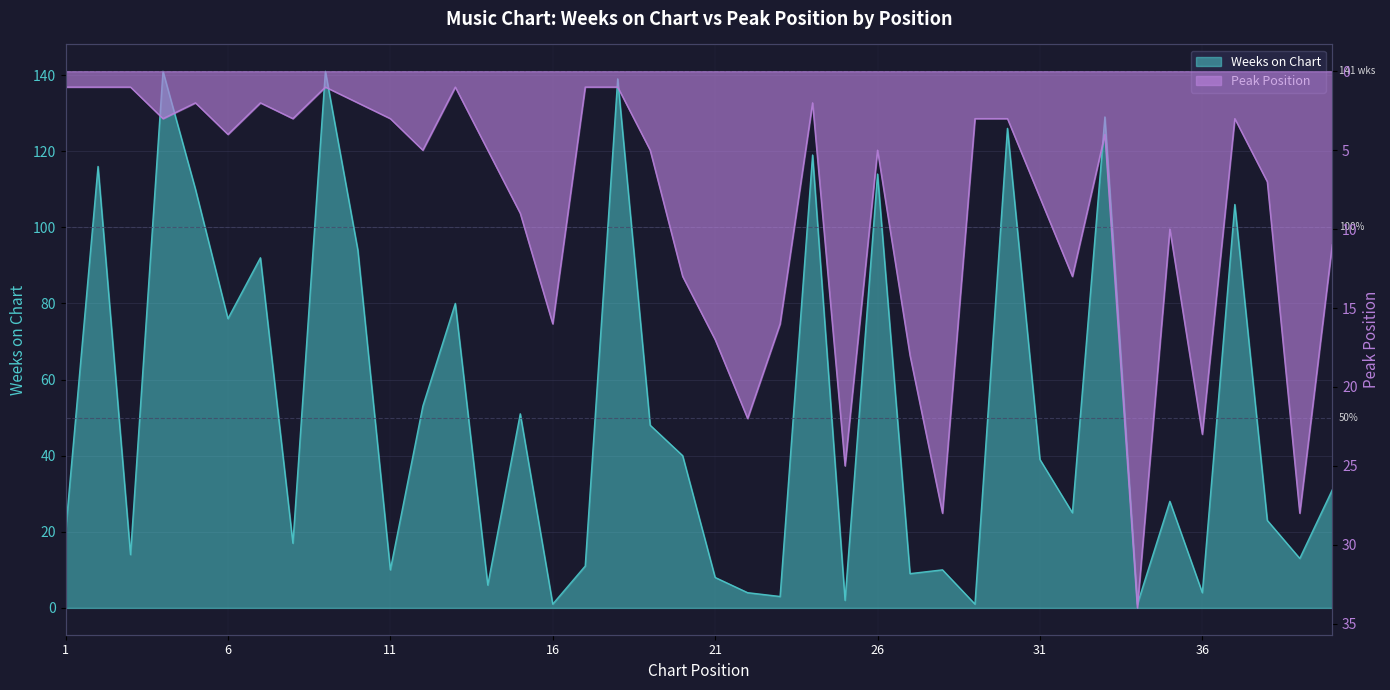

List the series in order of their overall mean, lowest first.

Peak Position, Weeks on Chart